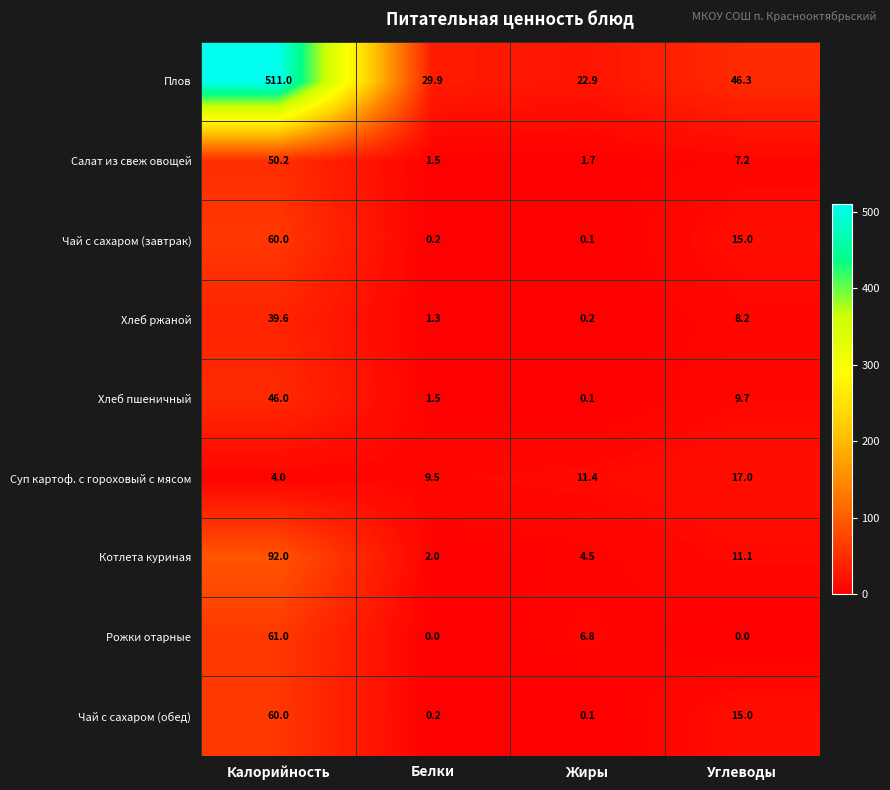

What is the greatest value displayed?

511.0